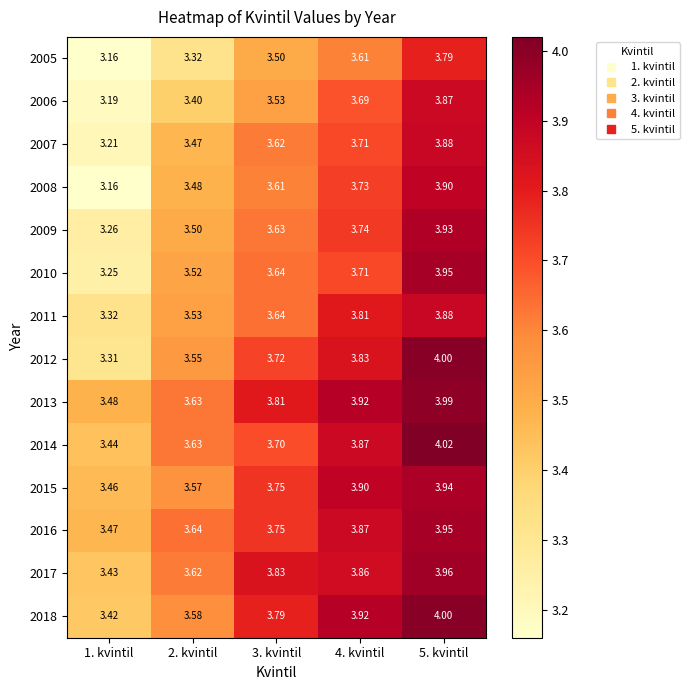

Which series changed the most between 1. kvintil and 2. kvintil?

2008